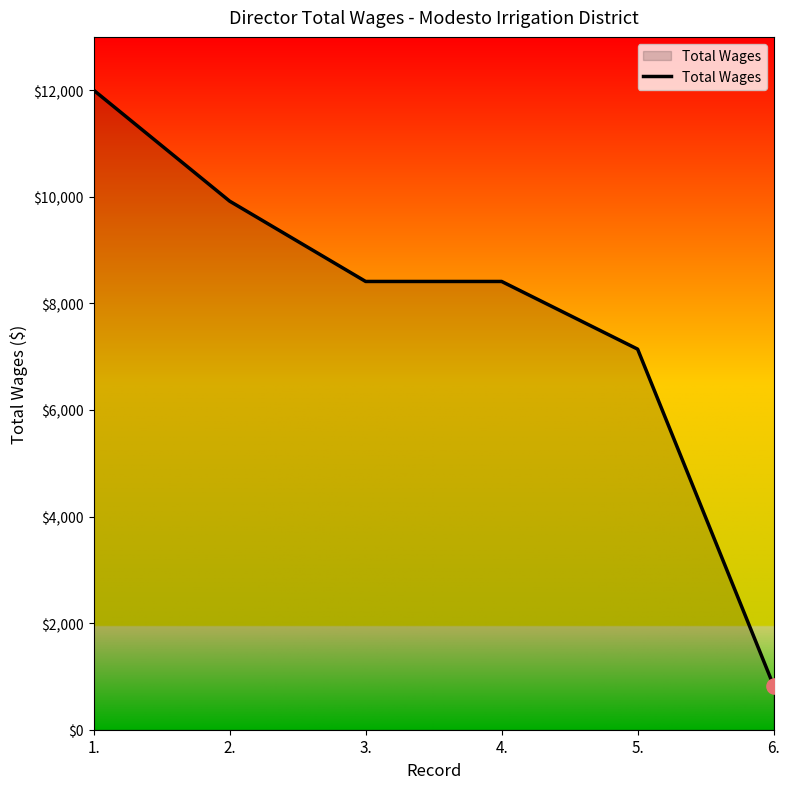

Approximately how many times larger is the value at 1. compared to 3.?

1.4